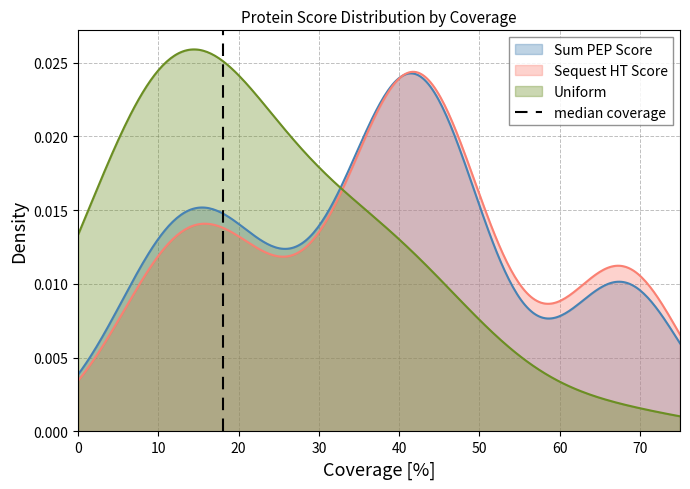

Does the chart have visible grid lines?

Yes